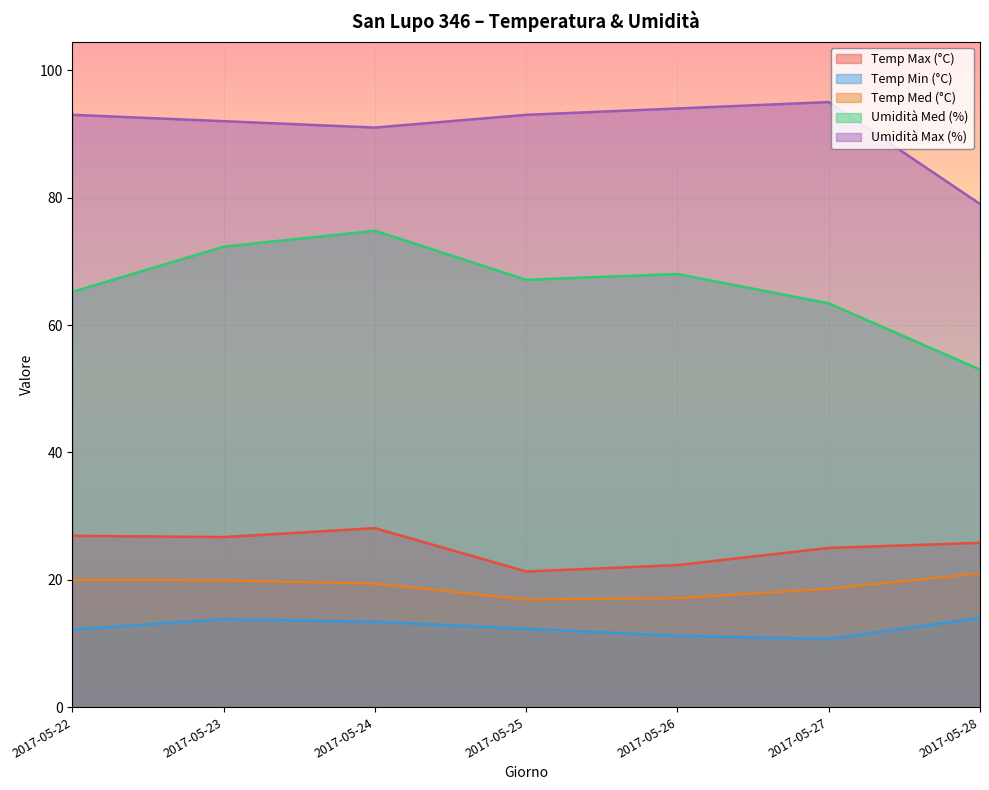

Where is Temp Min (°C) nearest to the value 12?

2017-05-22